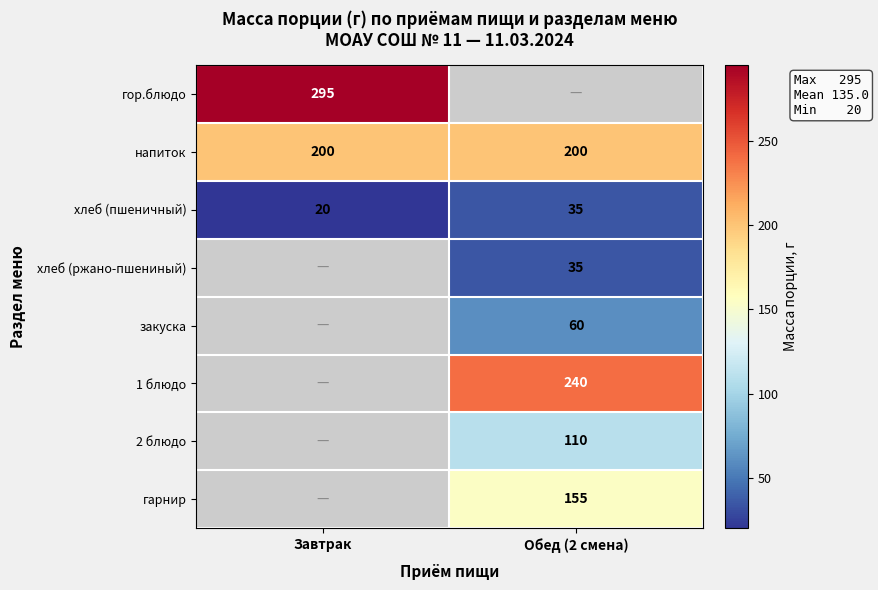

The value of напиток at Завтрак is 109. True or false?

False